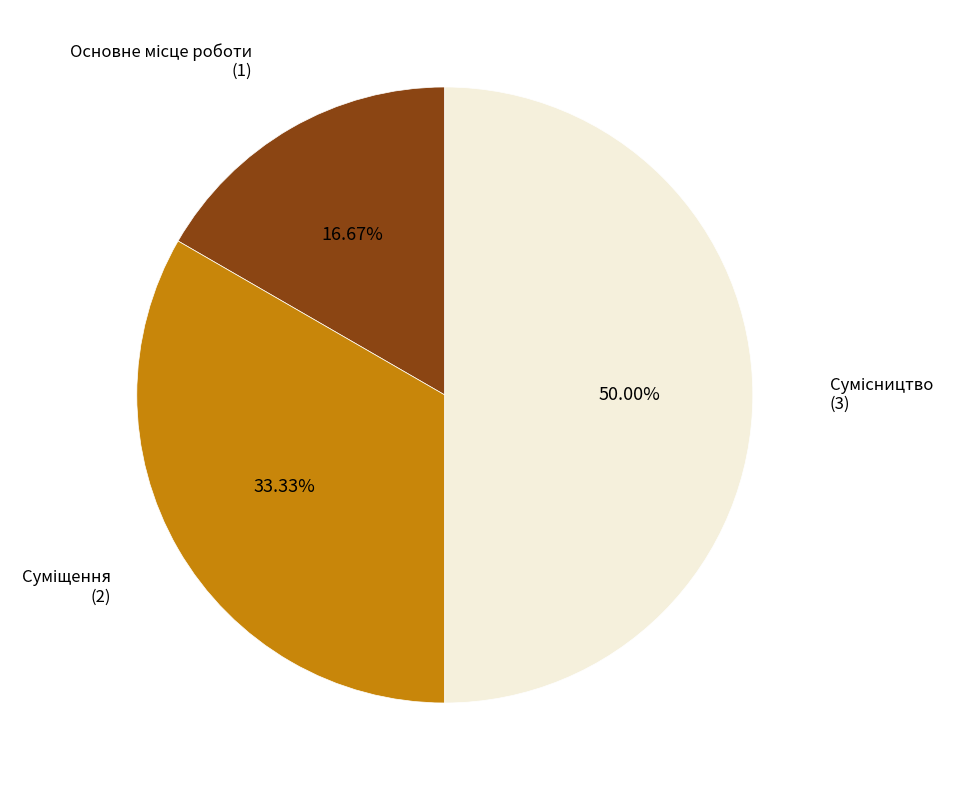

To the nearest percent, what is the average slice percentage?

33%